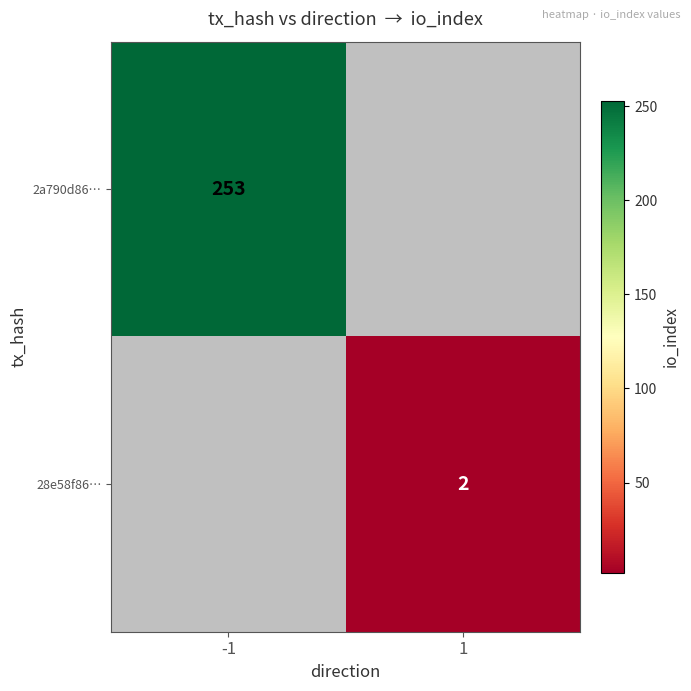

Is it true that 28e58f86… equals 1 at 1?

False